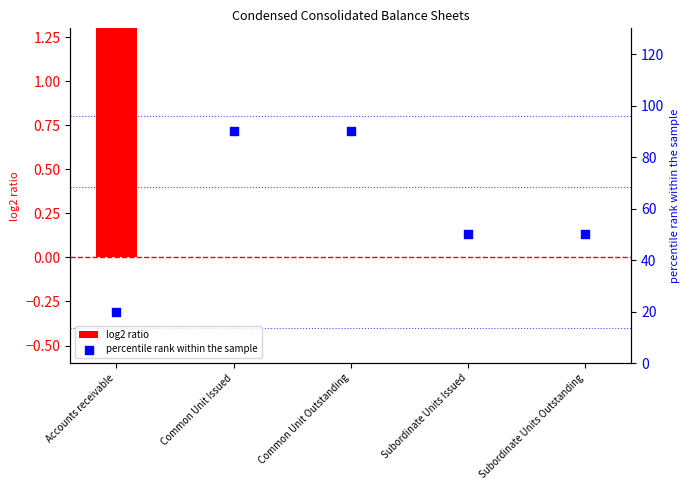

Which series has the widest spread of Y values?

percentile rank within the sample